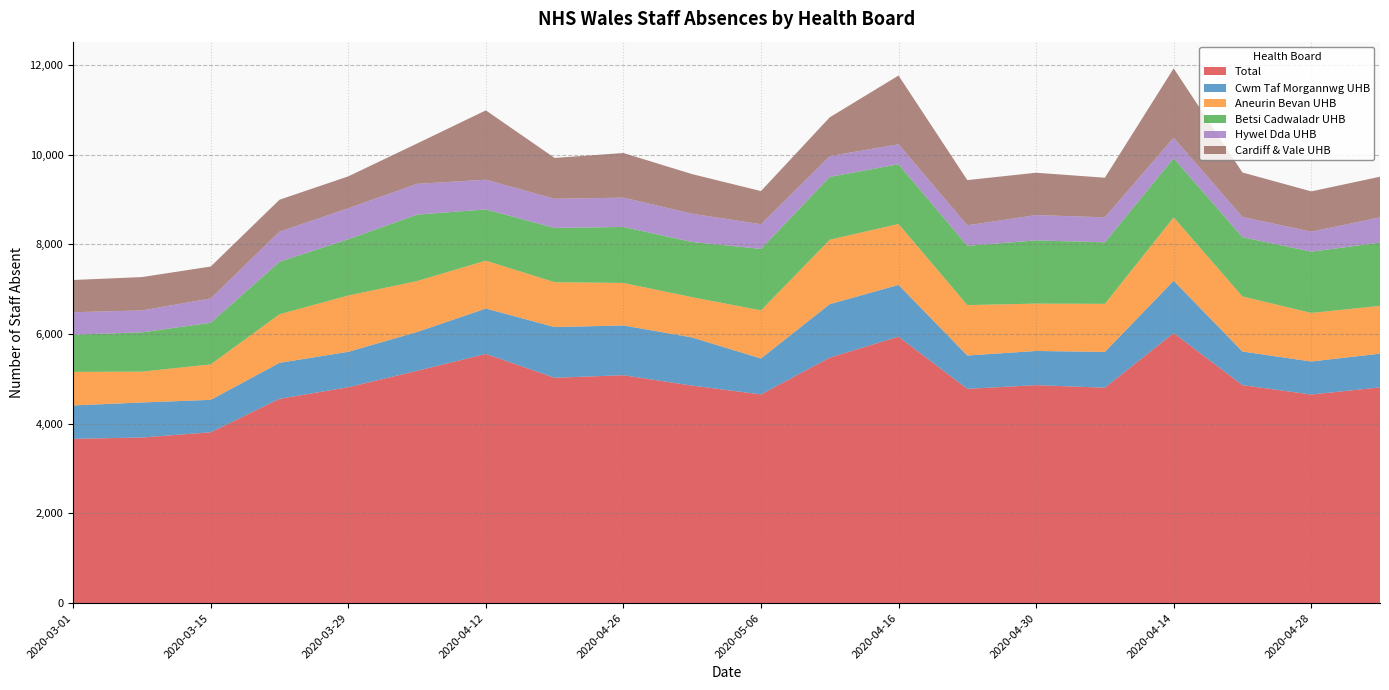

Reading left to right, transcribe all the data shown in this chart.

Total: 2020-03-01=3663	2020-03-08=3693	2020-03-15=3810	2020-03-22=4556	2020-03-29=4814	2020-04-05=5180	2020-04-12=5557	2020-04-19=5026	2020-04-26=5082	2020-05-03=4850	2020-05-06=4654	2020-04-09=5475	2020-04-16=5942	2020-04-23=4778	2020-04-30=4861	2020-05-04=4804	2020-04-14=6022	2020-04-21=4861	2020-04-28=4651	2020-05-02=4811
Cwm Taf Morgannwg UHB: 2020-03-01=745	2020-03-08=781	2020-03-15=723	2020-03-22=802	2020-03-29=790	2020-04-05=866	2020-04-12=1012	2020-04-19=1130	2020-04-26=1110	2020-05-03=1074	2020-05-06=801	2020-04-09=1192	2020-04-16=1154	2020-04-23=744	2020-04-30=762	2020-05-04=798	2020-04-14=1167	2020-04-21=750	2020-04-28=737	2020-05-02=752
Aneurin Bevan UHB: 2020-03-01=748	2020-03-08=688	2020-03-15=790	2020-03-22=1084	2020-03-29=1256	2020-04-05=1136	2020-04-12=1068	2020-04-19=1001	2020-04-26=948	2020-05-03=898	2020-05-06=1073	2020-04-09=1436	2020-04-16=1359	2020-04-23=1124	2020-04-30=1056	2020-05-04=1072	2020-04-14=1413	2020-04-21=1228	2020-04-28=1083	2020-05-02=1066
Betsi Cadwaladr UHB: 2020-03-01=830	2020-03-08=876	2020-03-15=929	2020-03-22=1170	2020-03-29=1254	2020-04-05=1482	2020-04-12=1143	2020-04-19=1210	2020-04-26=1249	2020-05-03=1231	2020-05-06=1372	2020-04-09=1402	2020-04-16=1332	2020-04-23=1322	2020-04-30=1410	2020-05-04=1372	2020-04-14=1320	2020-04-21=1322	2020-04-28=1366	2020-05-02=1410
Hywel Dda UHB: 2020-03-01=501	2020-03-08=489	2020-03-15=542	2020-03-22=672	2020-03-29=691	2020-04-05=686	2020-04-12=663	2020-04-19=650	2020-04-26=654	2020-05-03=631	2020-05-06=549	2020-04-09=463	2020-04-16=446	2020-04-23=457	2020-04-30=565	2020-05-04=558	2020-04-14=457	2020-04-21=452	2020-04-28=446	2020-05-02=564
Cardiff & Vale UHB: 2020-03-01=719	2020-03-08=744	2020-03-15=712	2020-03-22=712	2020-03-29=712	2020-04-05=900	2020-04-12=1546	2020-04-19=911	2020-04-26=995	2020-05-03=883	2020-05-06=740	2020-04-09=866	2020-04-16=1533	2020-04-23=1009	2020-04-30=944	2020-05-04=883	2020-04-14=1546	2020-04-21=991	2020-04-28=899	2020-05-02=906